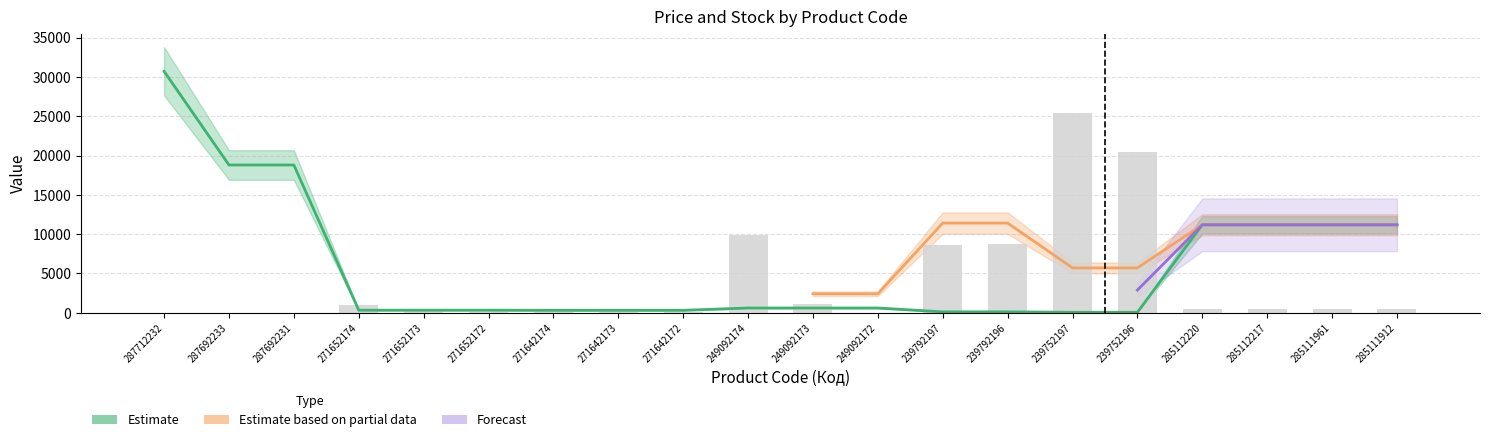

True or false: Залишок has a value of 20490.0 at 239752196.

True